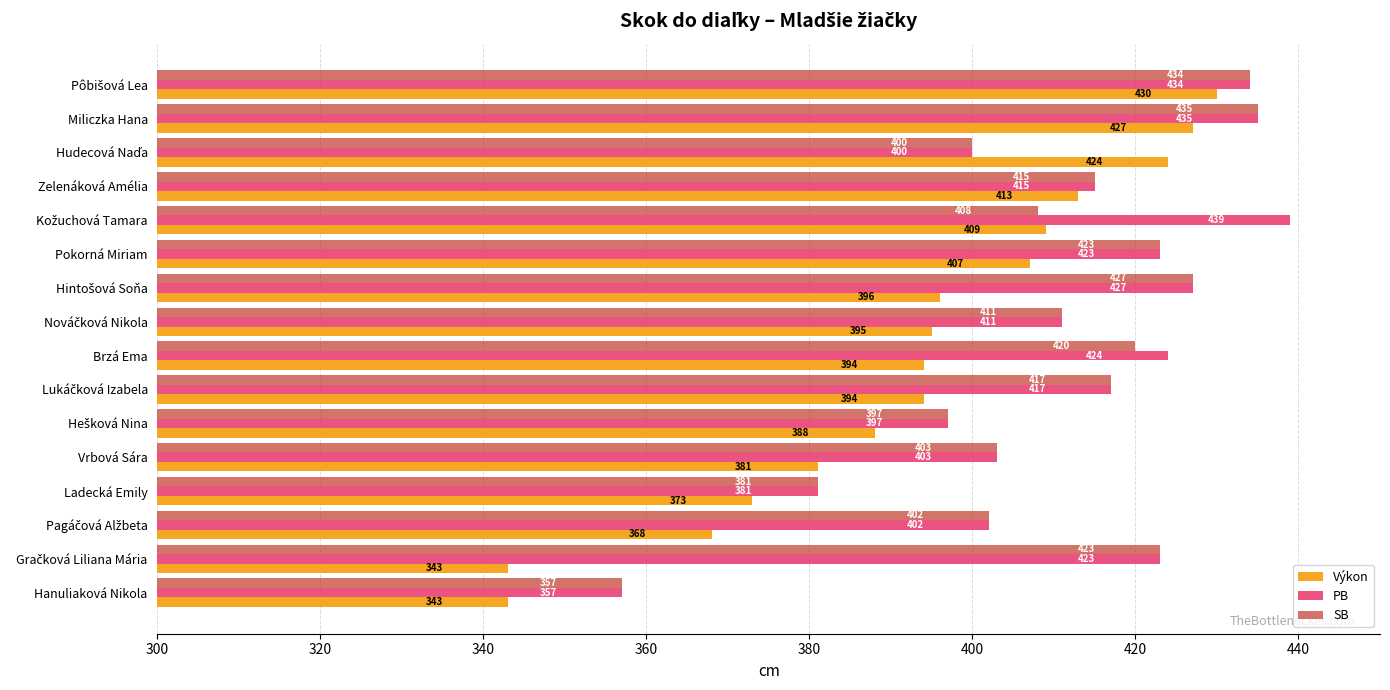

At how many categories does at least one series exceed 371?

15